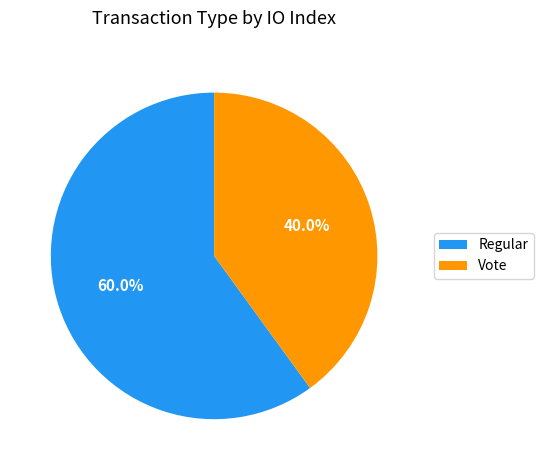

To the nearest percent, what percentage of the pie is Regular?

60%